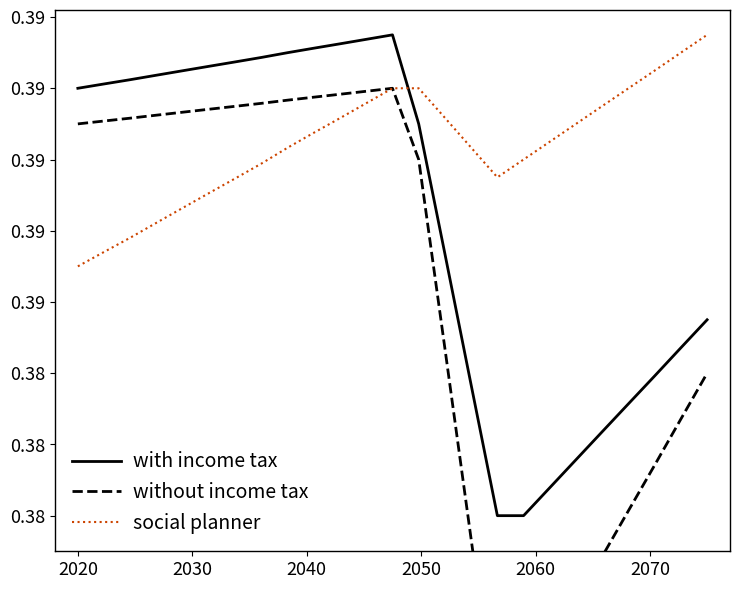

Does the chart display data point markers on the line(s)?

No